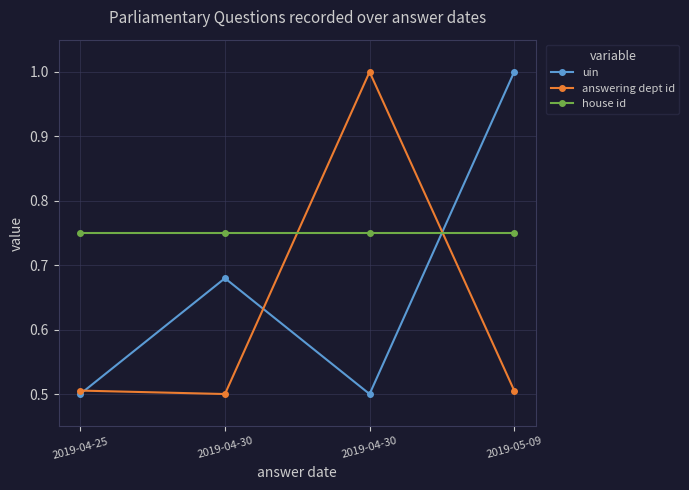

At which category is the sum across all series the highest?

2019-05-09